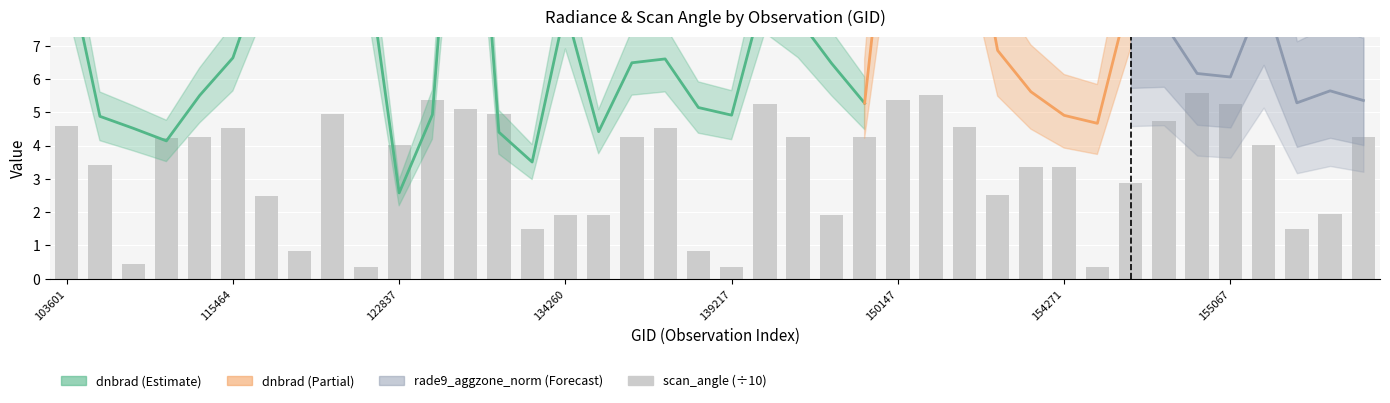

How many data points are less than 4?

18